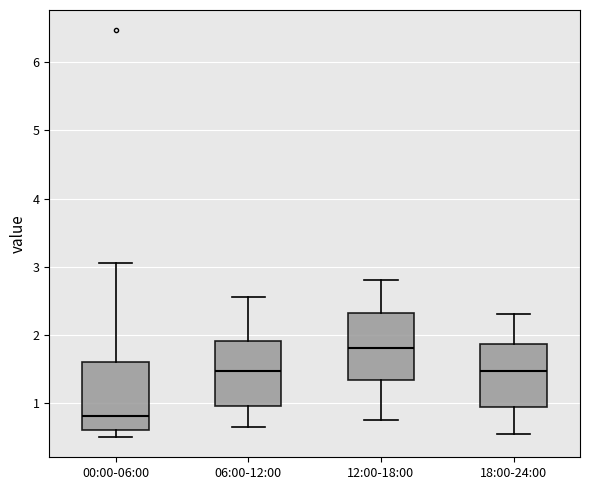

Reading left to right, read every box against the y-axis: the position of its median line, the range the box covers, and the ends of its whiskers. The values are not printed on the chart, so give them approximately, as read against the axis.

00:00-06:00: median 0.8, box 0.6 to 1.6, whiskers 0.5 to 3.1
06:00-12:00: median 1.5, box 1.0 to 1.9, whiskers 0.7 to 2.6
12:00-18:00: median 1.8, box 1.3 to 2.3, whiskers 0.8 to 2.8
18:00-24:00: median 1.5, box 0.9 to 1.9, whiskers 0.6 to 2.3